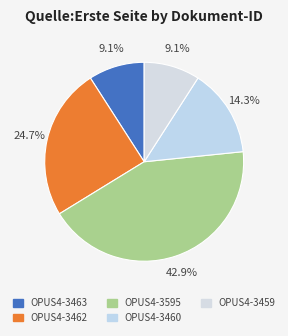

How many segments does this pie chart have?

5